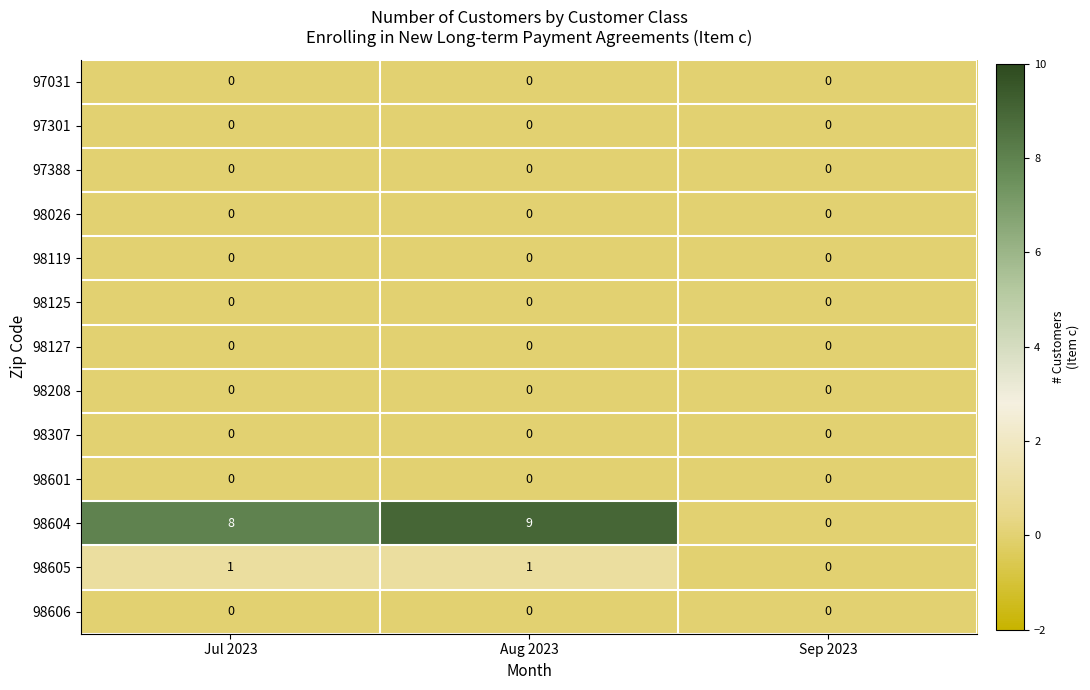

How many data points does each series have?

3